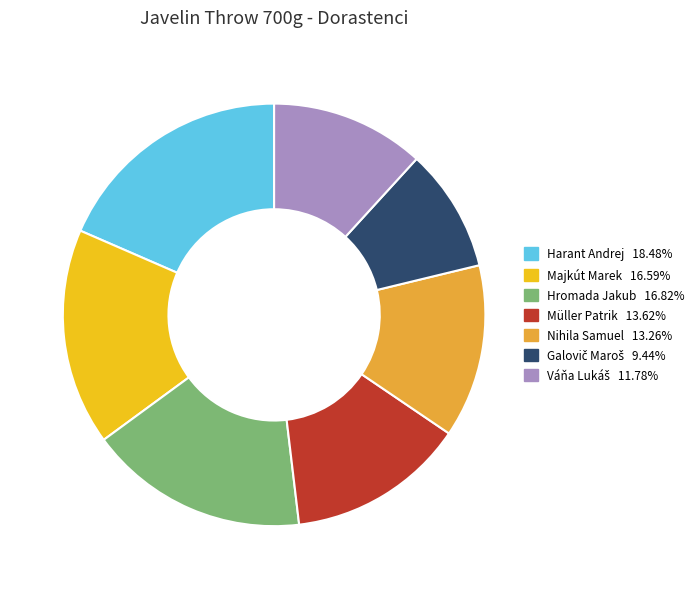

Is the sum of Hromada Jakub and Nihila Samuel greater than half?

No